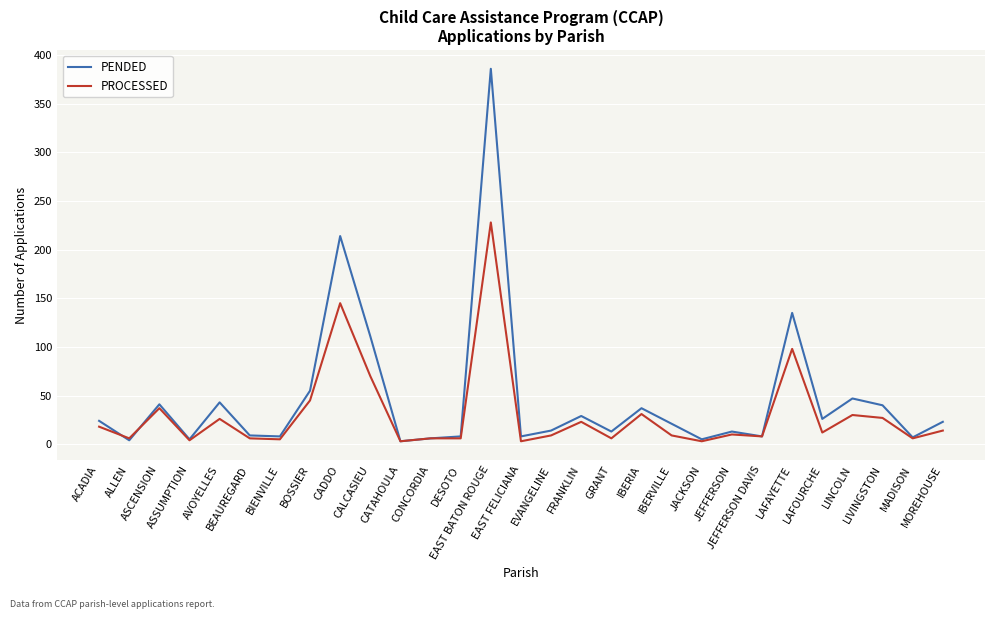

What is the total value across all series at CONCORDIA?

12